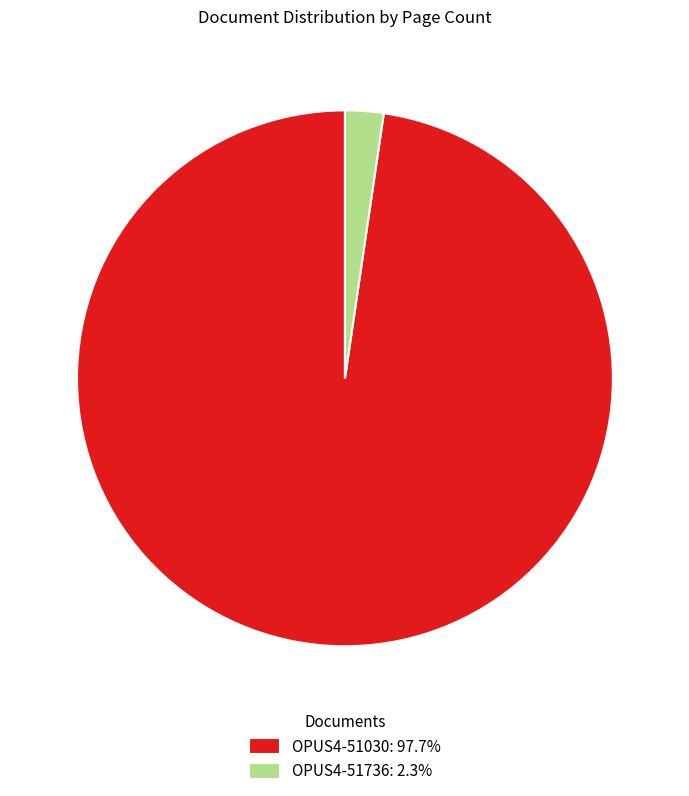

What is the ratio of the value at OPUS4-51030: 97.7% to the value at OPUS4-51736: 2.3%?

42.1